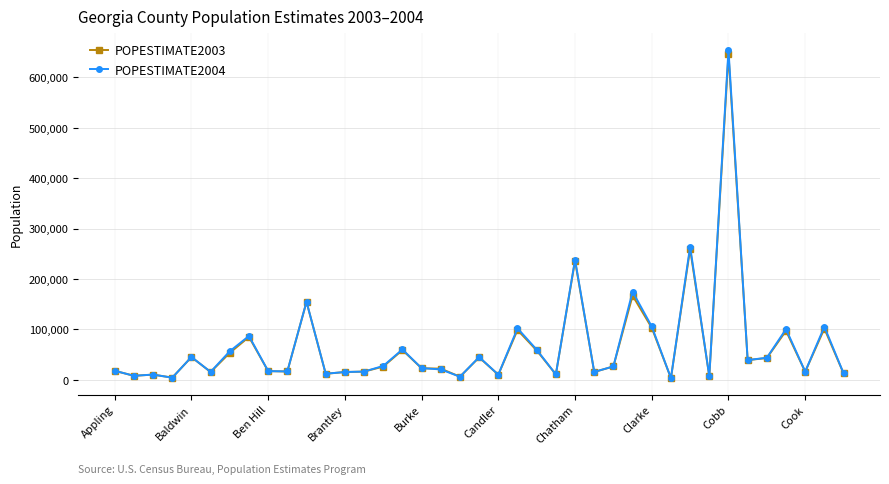

What is the maximum value shown in the chart?

654649